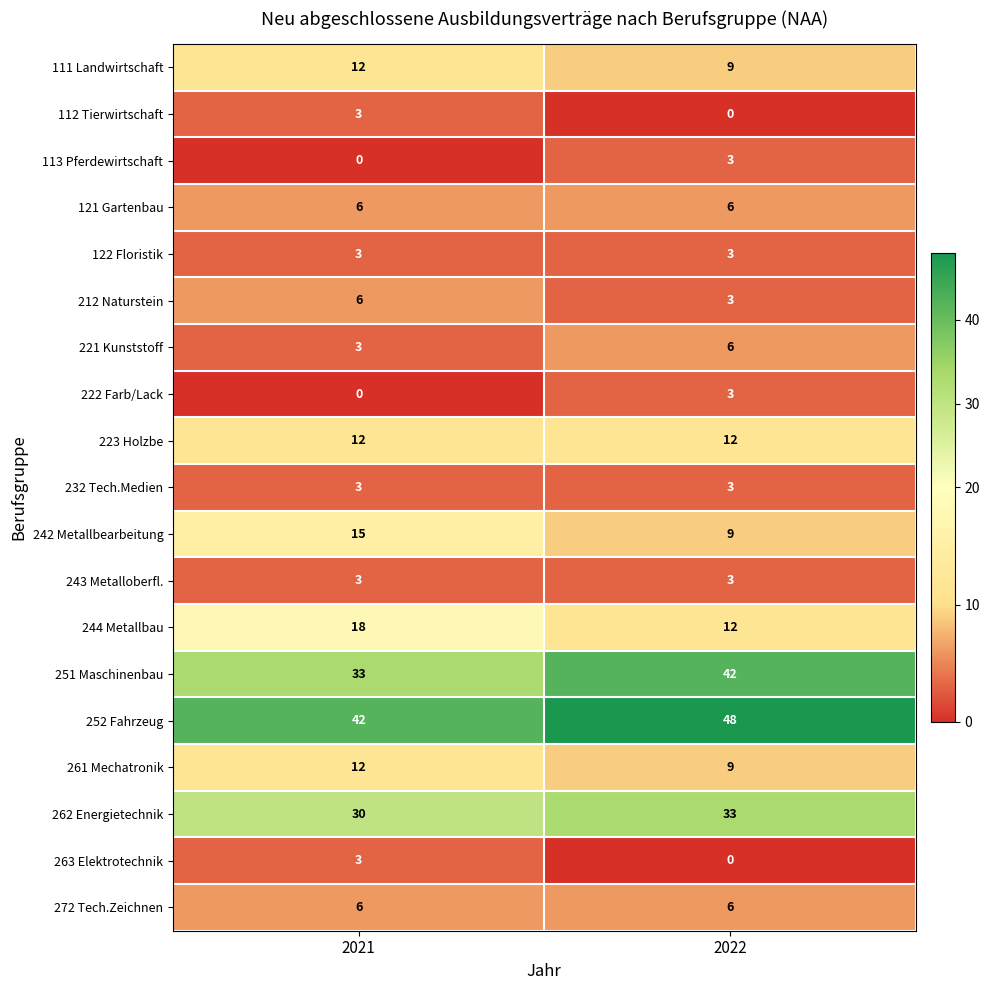

Count the number of data series in this chart.

19